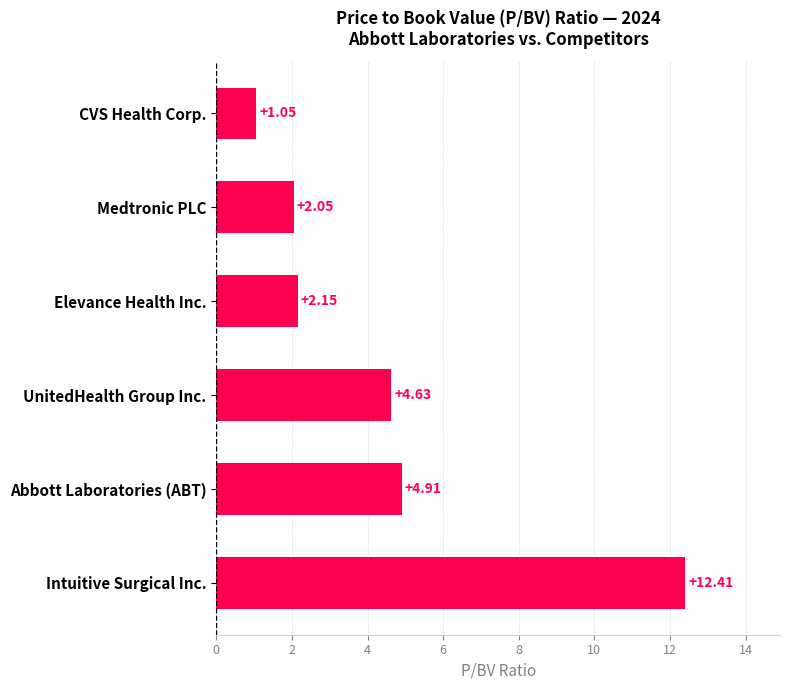

Rank the categories by value from highest to lowest.

Intuitive Surgical Inc., Abbott Laboratories (ABT), UnitedHealth Group Inc., Elevance Health Inc., Medtronic PLC, CVS Health Corp.